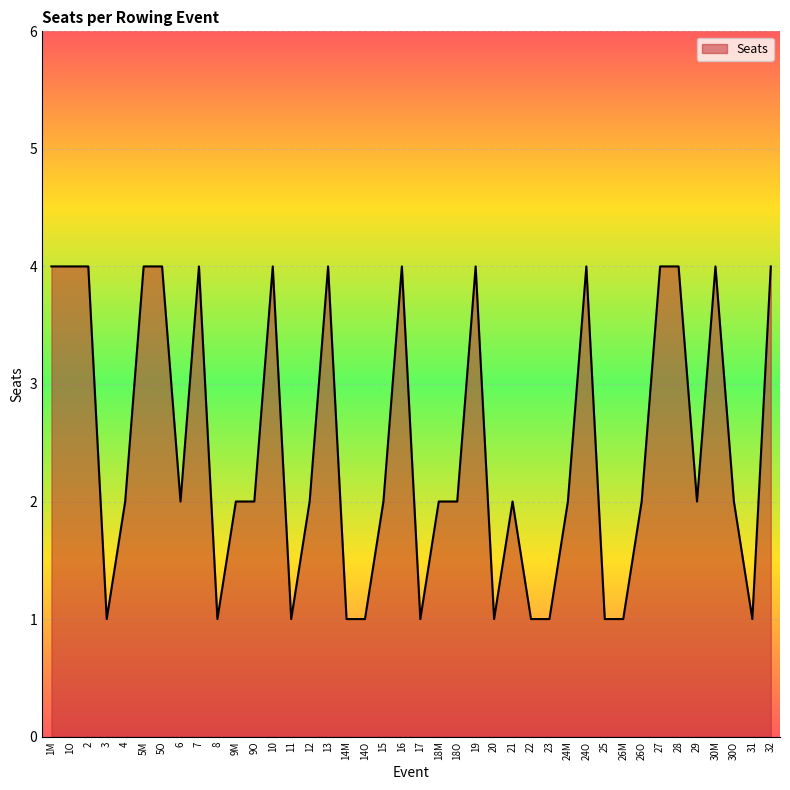

What is the minimum value shown in the chart?

1